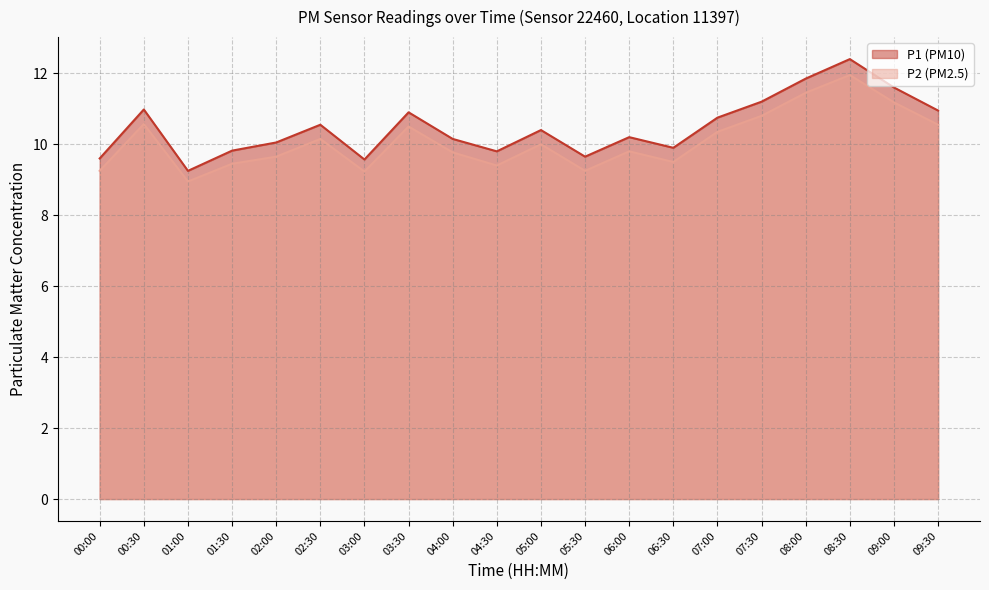

Reading left to right, transcribe all the data shown in this chart.

P1 (PM10): 00:00=9.6	00:30=11.0	01:00=9.2	01:30=9.8	02:00=10.1	02:30=10.6	03:00=9.6	03:30=10.9	04:00=10.2	04:30=9.8	05:00=10.4	05:30=9.7	06:00=10.2	06:30=9.9	07:00=10.8	07:30=11.2	08:00=11.8	08:30=12.4	09:00=11.6	09:30=10.9
P2 (PM2.5): 00:00=9.2	00:30=10.6	01:00=8.9	01:30=9.4	02:00=9.7	02:30=10.2	03:00=9.2	03:30=10.5	04:00=9.8	04:30=9.4	05:00=10.0	05:30=9.2	06:00=9.8	06:30=9.5	07:00=10.3	07:30=10.8	08:00=11.4	08:30=11.9	09:00=11.2	09:30=10.6